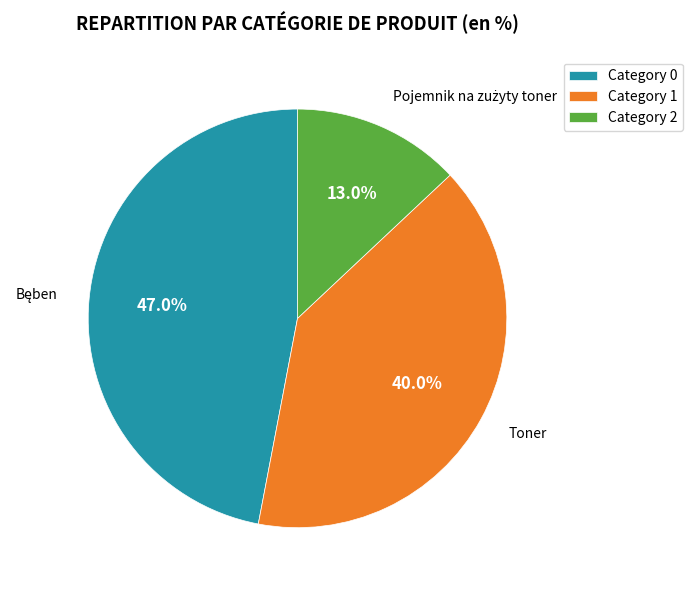

Does any single category account for the majority?

No